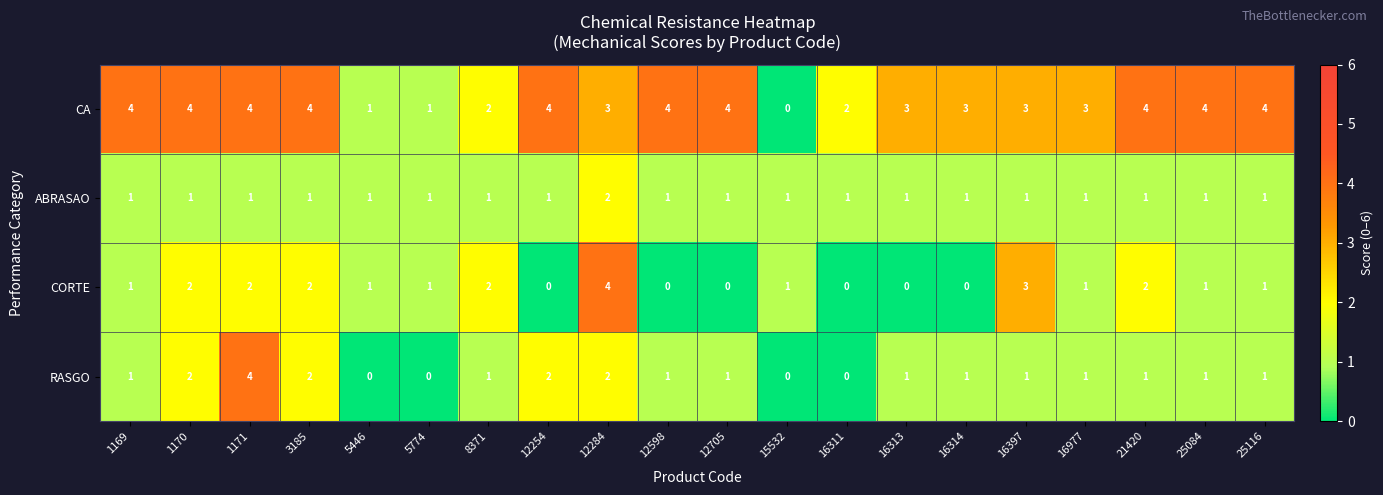

How many CA values are between 3 and 4?

15